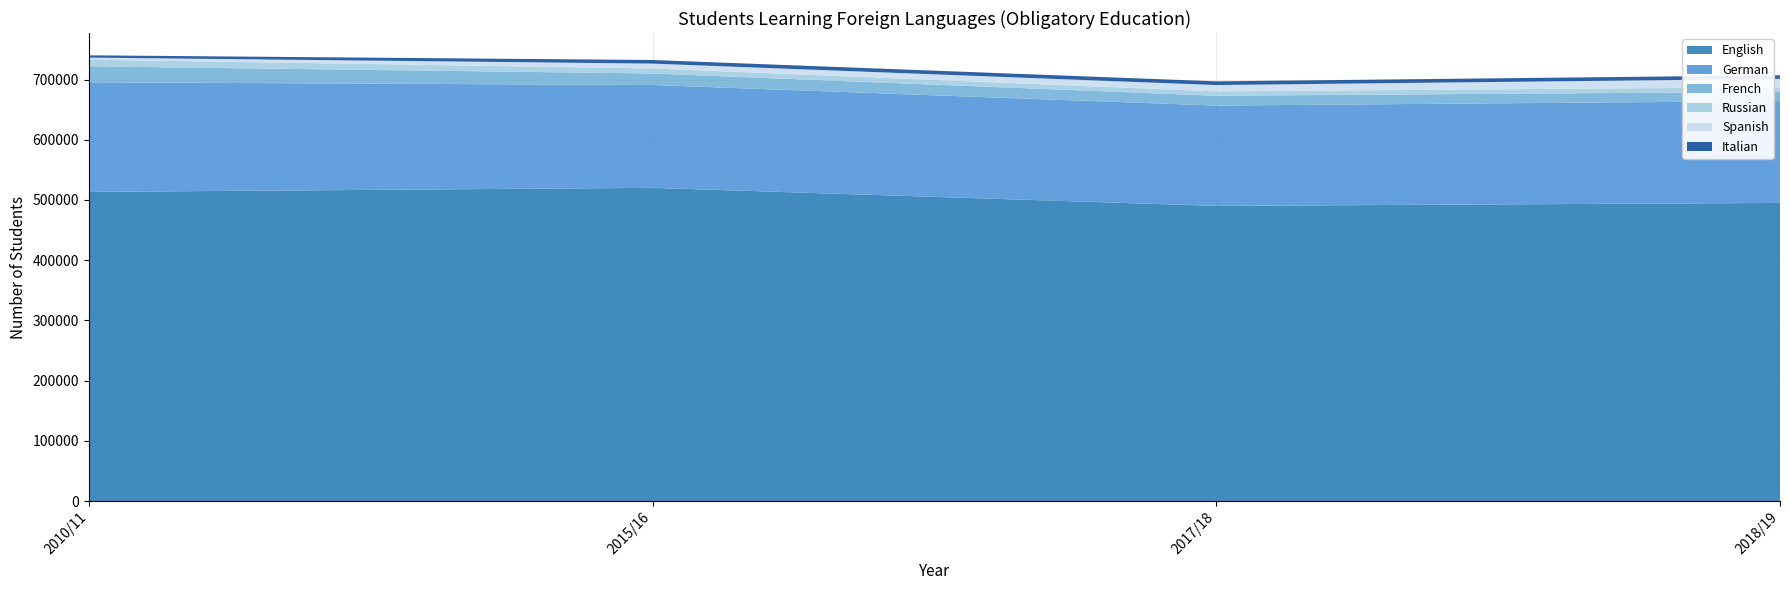

Reading right to left, list all the values displayed in this chart.

English: 495137	490175	520165	513415
German: 169150	166631	170776	182090
French: 15340	16261	19094	26466
Russian: 7579	7304	8399	11203
Spanish: 13955	10526	8073	3318
Italian: 6004	6143	5988	3784